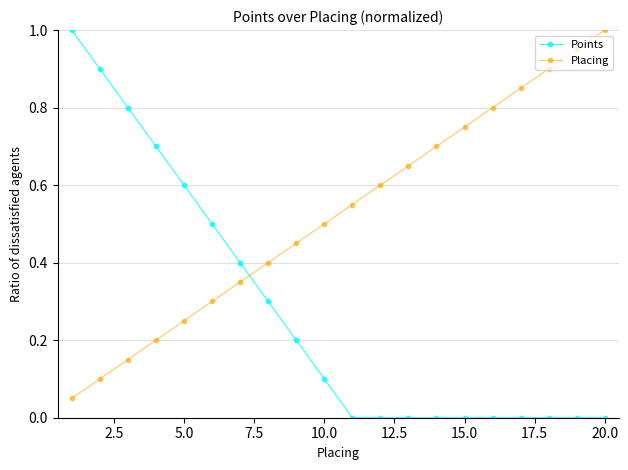

At how many categories does at least one series exceed 0?

20